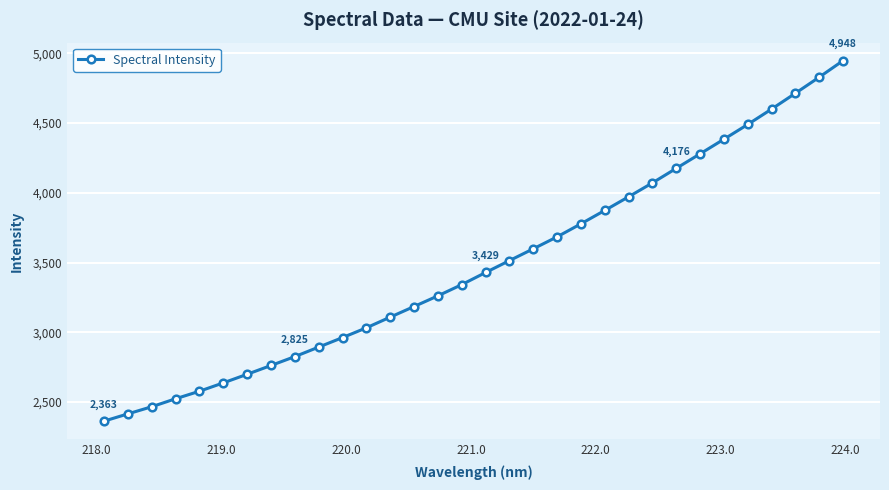

What is the value of the 27th point from the left?

4384.5